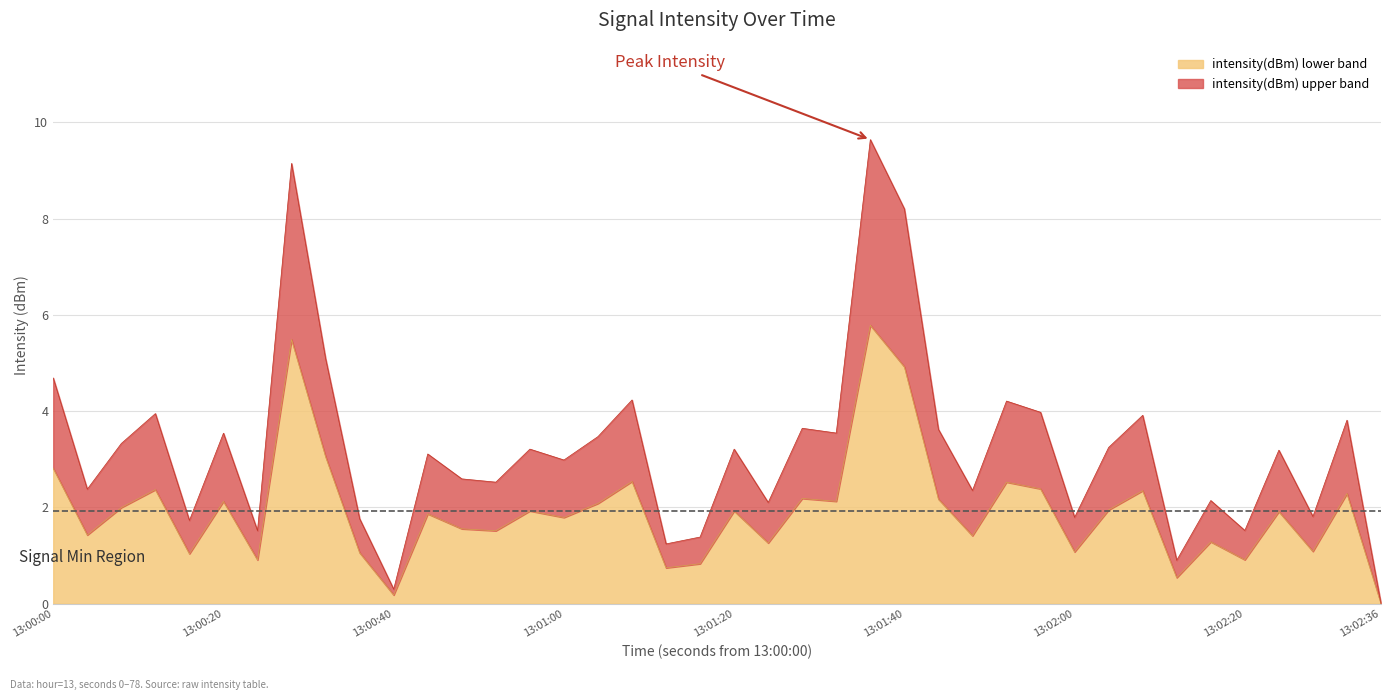

How many points are lower than both their immediate neighbors (excluding endpoints)?

14